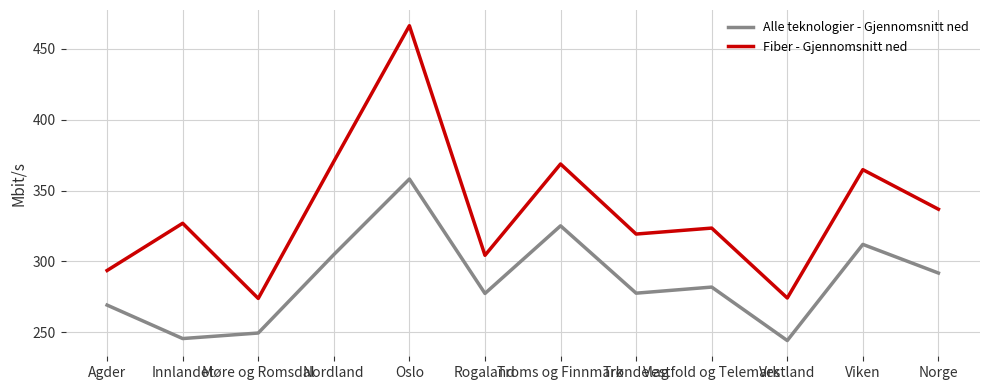

True or false: Alle teknologier - Gjennomsnitt ned and Fiber - Gjennomsnitt ned cross at least once.

False